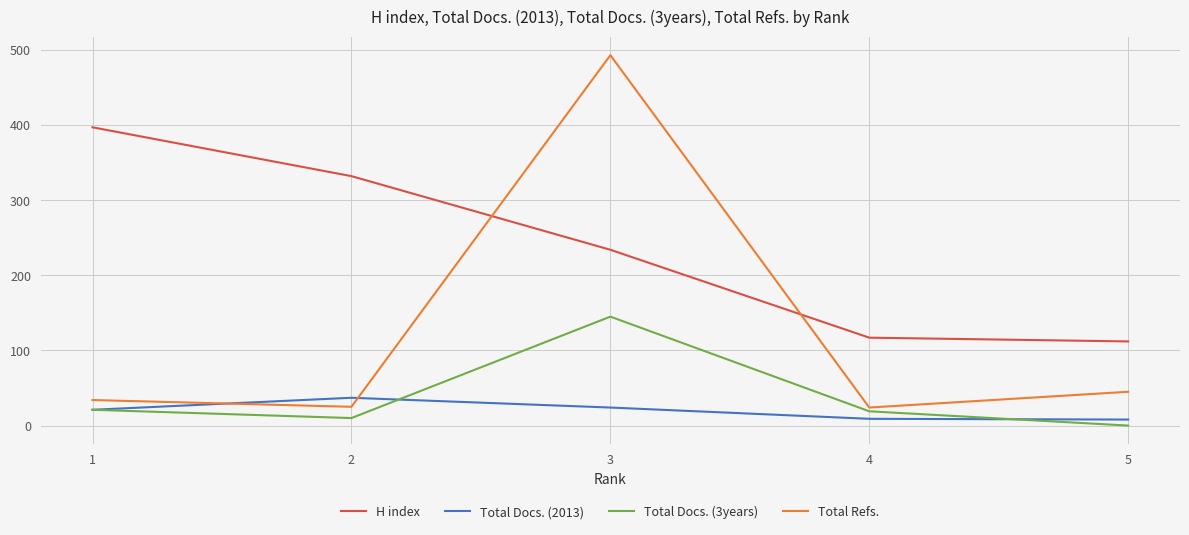

The value of Total Docs. (2013) at 2 is 37. True or false?

True